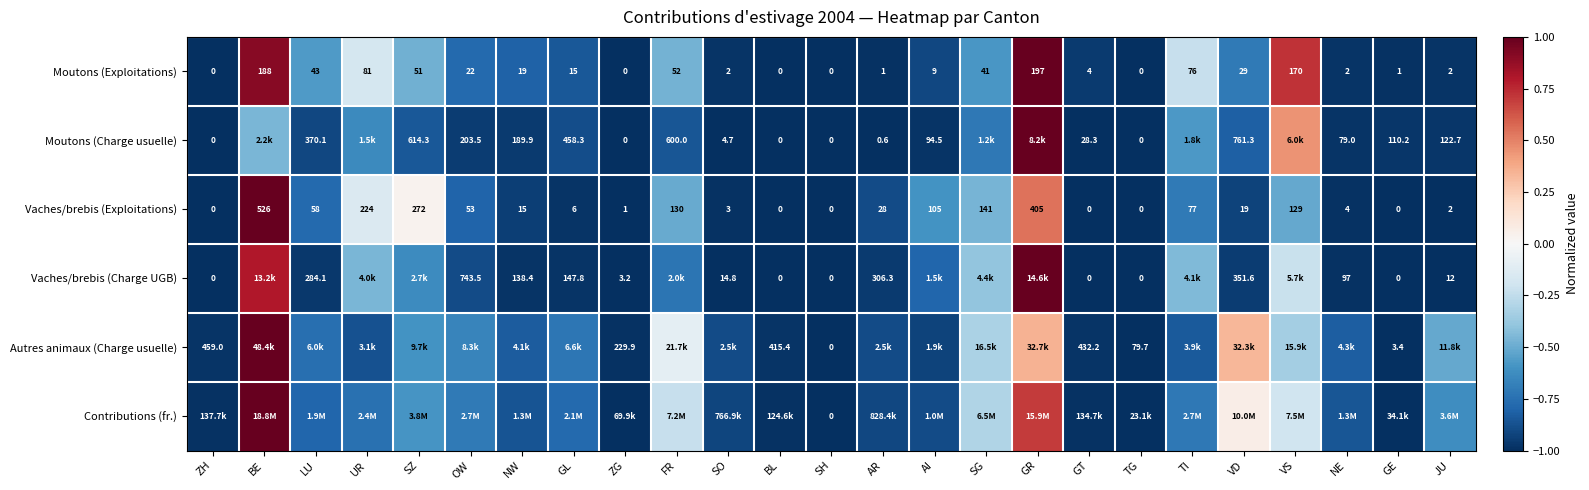

At which label is Moutons (Exploitations) closest to 98?

UR